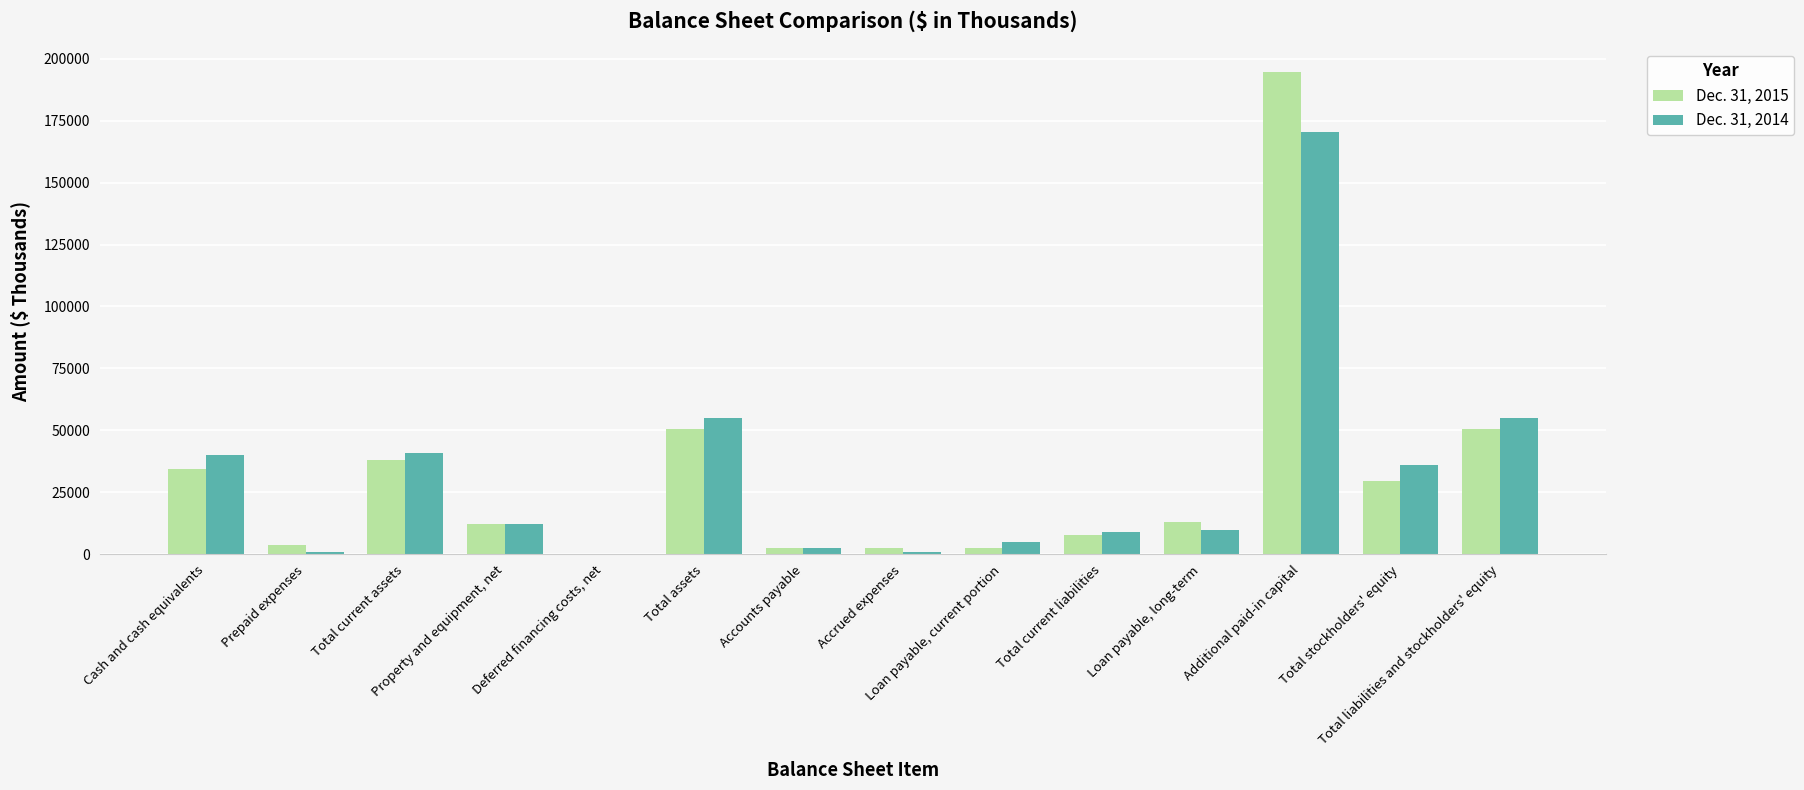

Reading left to right, list all the values displayed in this chart.

Dec. 31, 2015: Cash and cash equivalents=34395	Prepaid expenses=3690	Total current assets=38085	Property and equipment, net=12318	Deferred financing costs, net=291	Total assets=50712	Accounts payable=2387	Accrued expenses=2653	Loan payable, current portion=2488	Total current liabilities=7934	Loan payable, long-term=13035	Additional paid-in capital=194468	Total stockholders' equity=29743	Total liabilities and stockholders' equity=50712
Dec. 31, 2014: Cash and cash equivalents=40182	Prepaid expenses=804	Total current assets=40986	Property and equipment, net=12046	Deferred financing costs, net=98	Total assets=54826	Accounts payable=2631	Accrued expenses=1062	Loan payable, current portion=5003	Total current liabilities=8992	Loan payable, long-term=9828	Additional paid-in capital=170396	Total stockholders' equity=36006	Total liabilities and stockholders' equity=54826